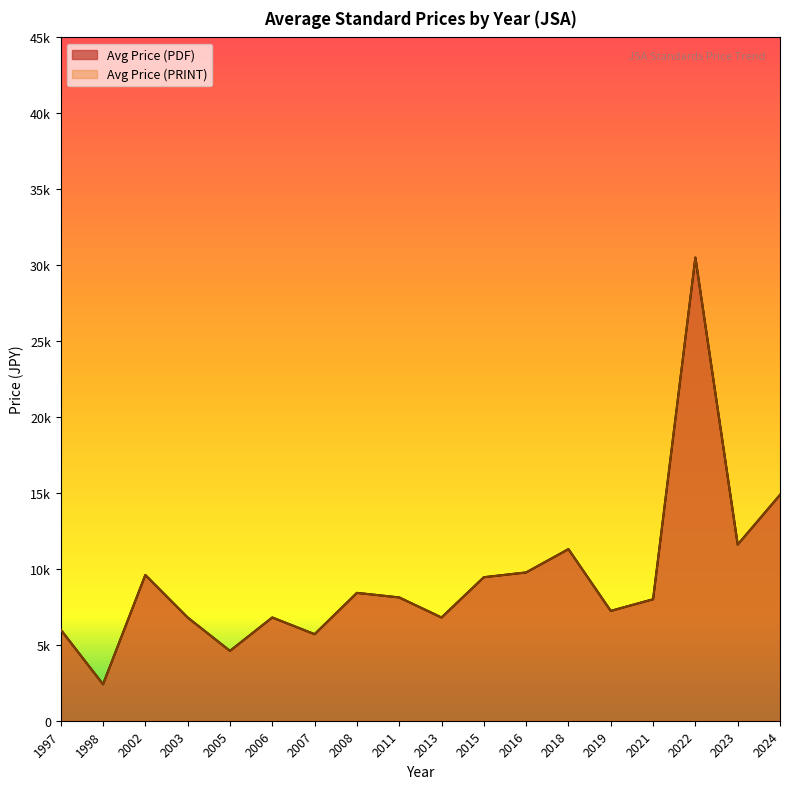

True or false: Avg Price (PRINT) and Avg Price (PDF) intersect in this chart.

False